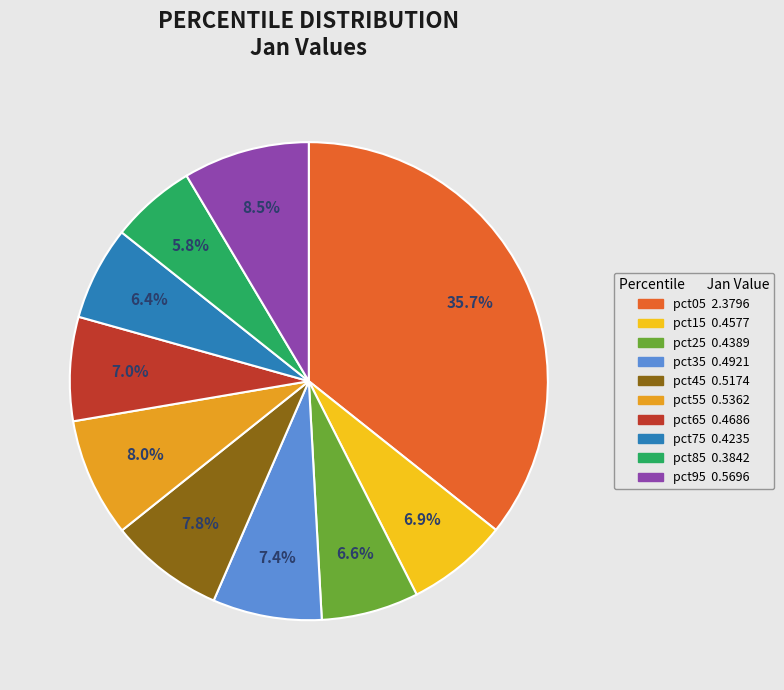

Which category has the smallest portion of the pie?

pct85